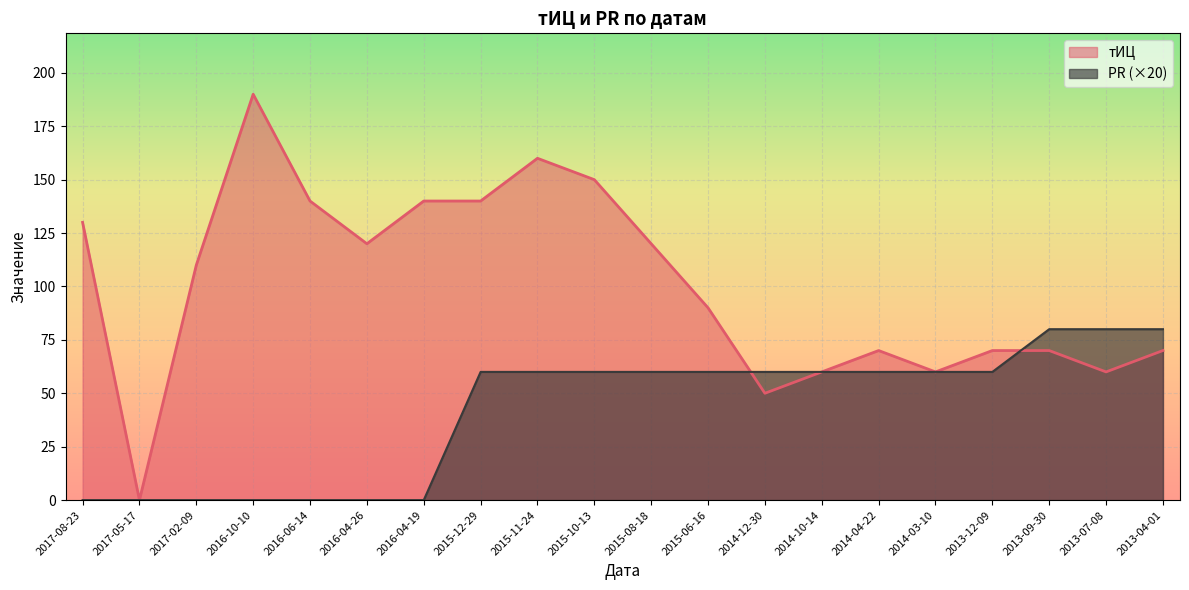

At how many categories does at least one series exceed 107?

10